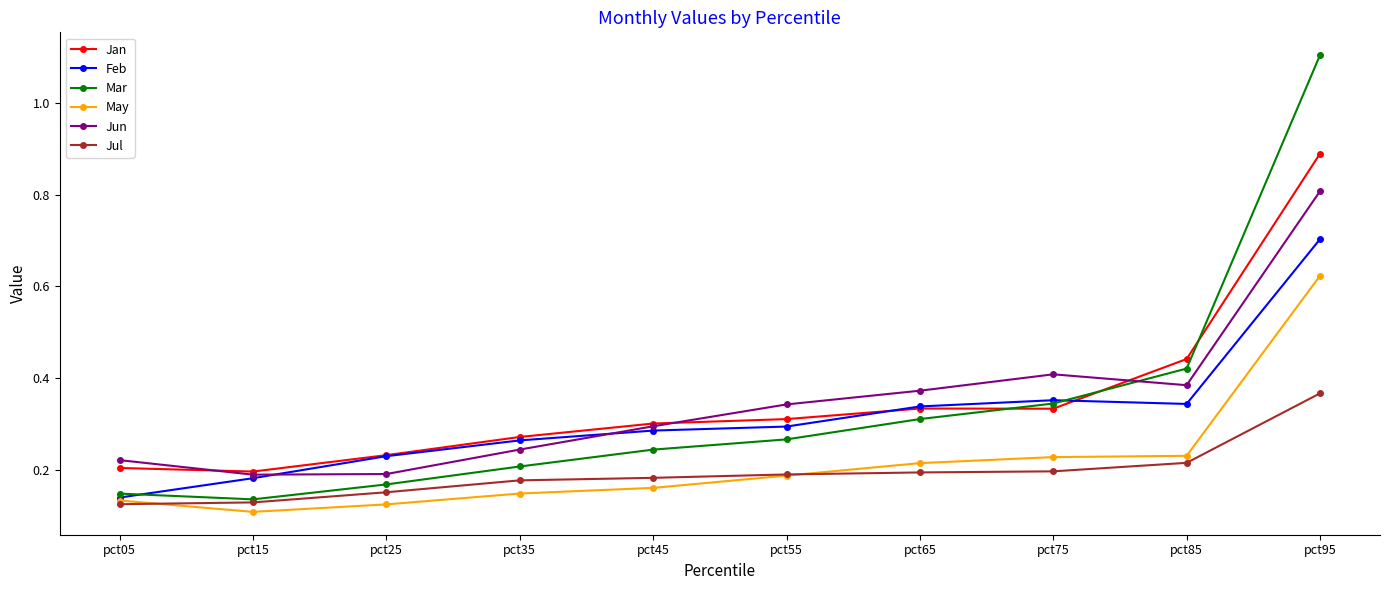

How many Mar values are between 0 and 1?

9